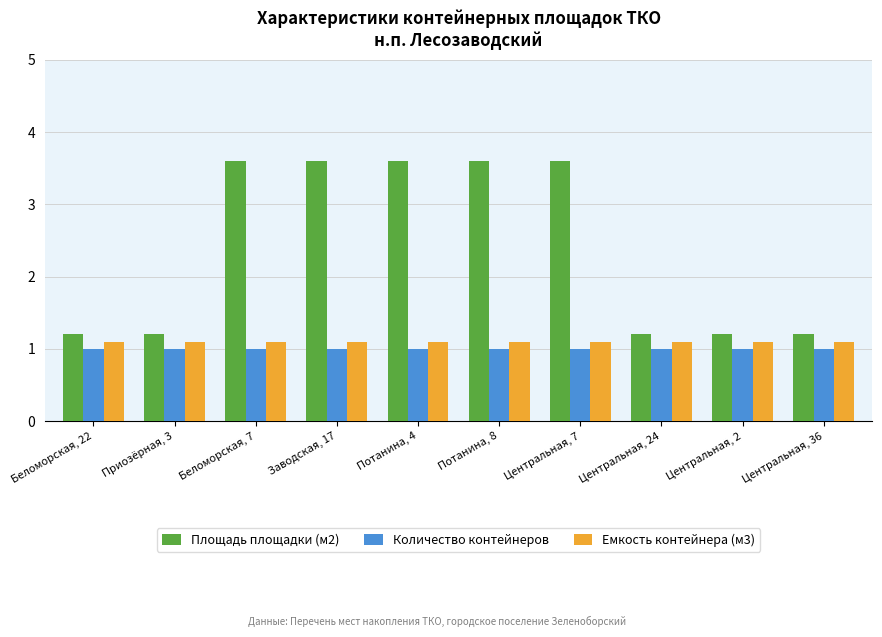

At how many categories does at least one series exceed 2?

5